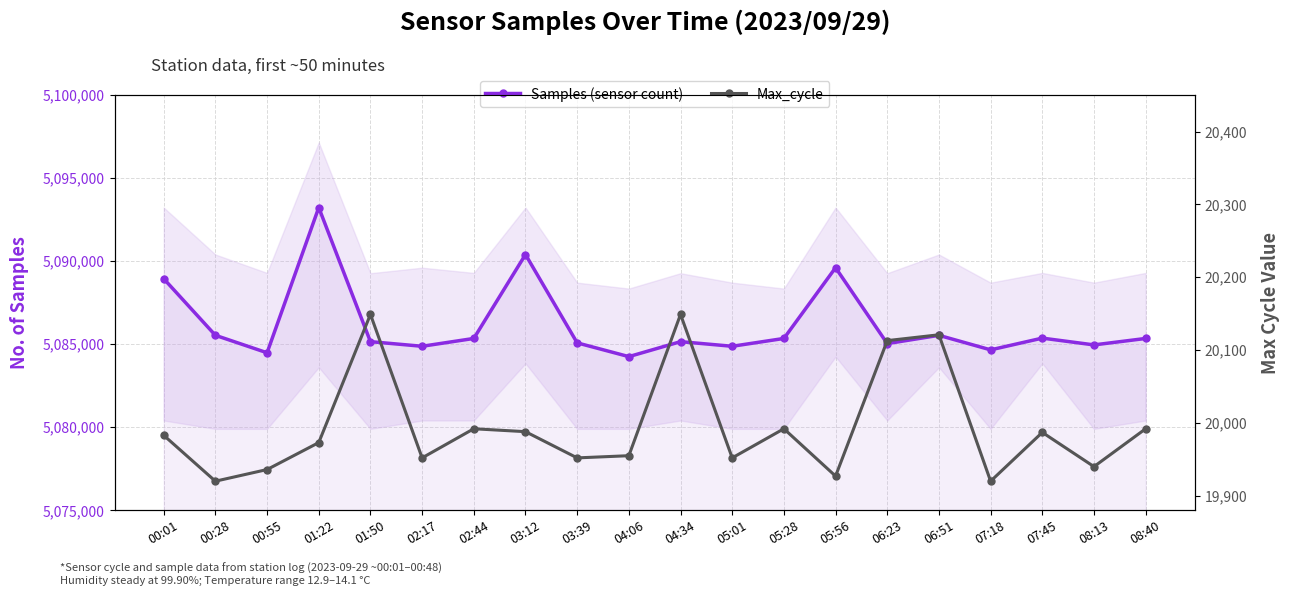

How many interior local peaks does the Max_cycle series have?

6